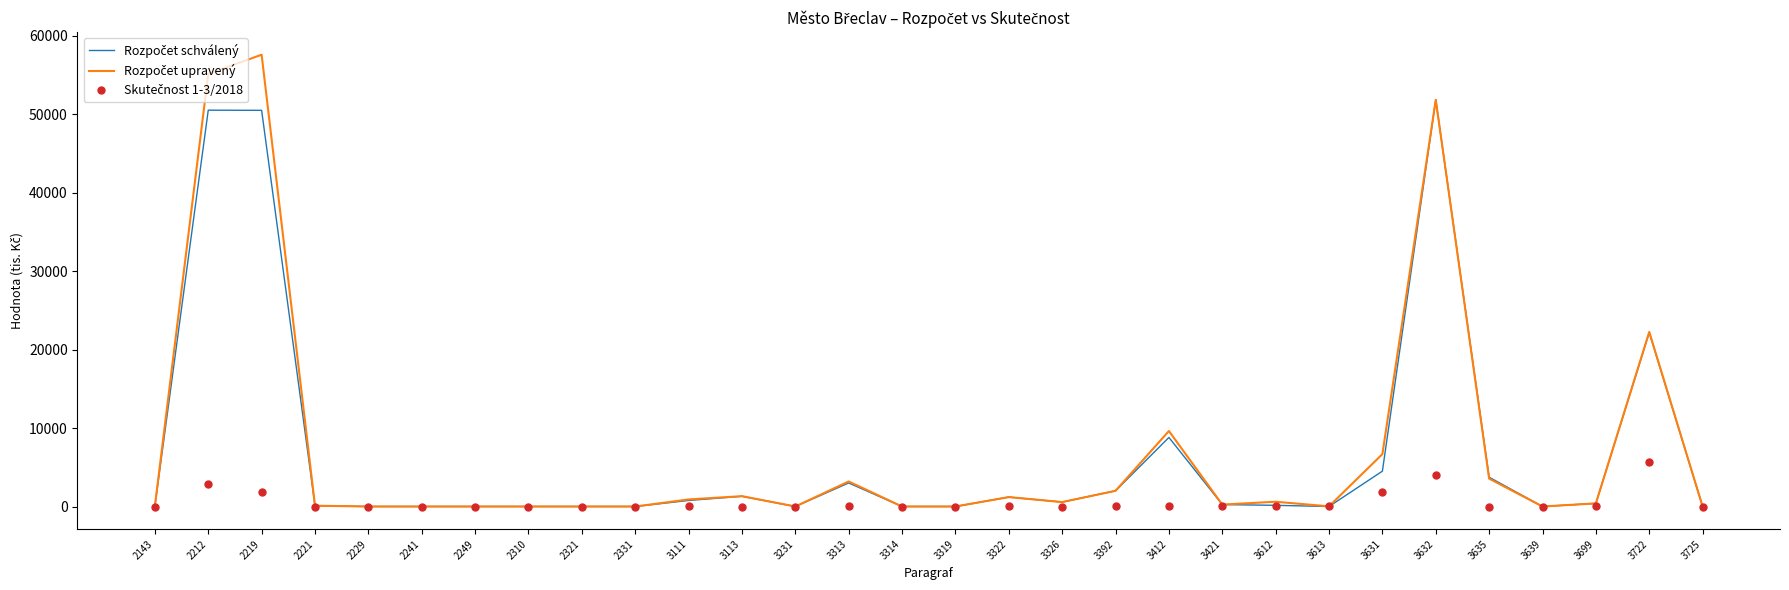

What is the total value across all series at 3722?

50077.8